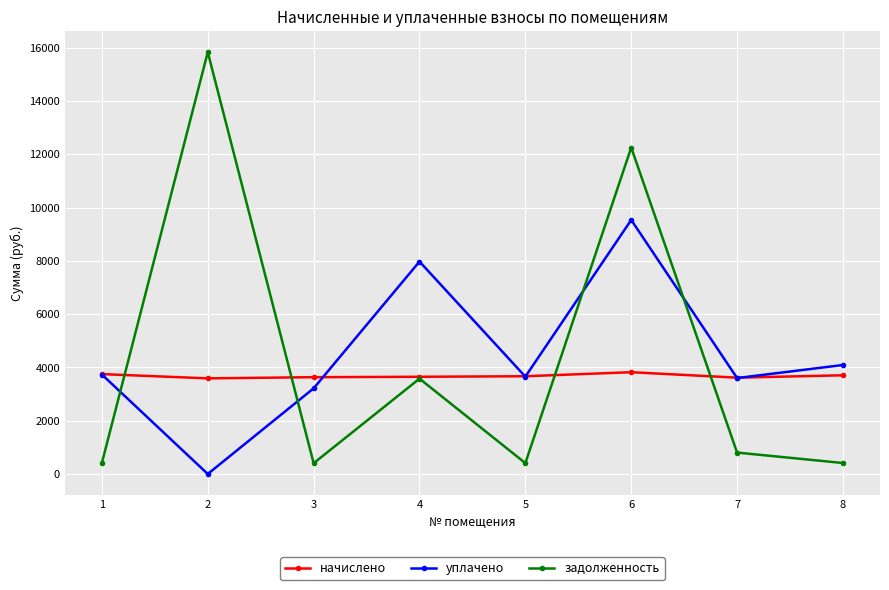

List the series in order of their overall mean, lowest first.

начислено, задолженность, уплачено